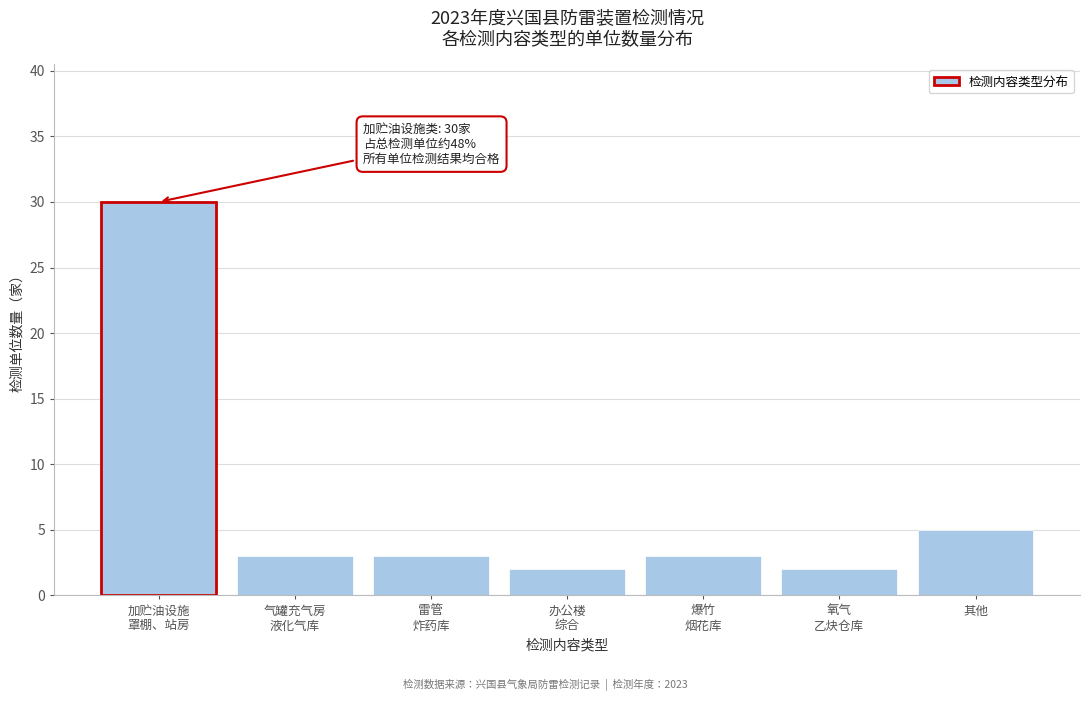

Reading right to left, list all the values displayed in this chart.

5	2	3	2	3	3	30